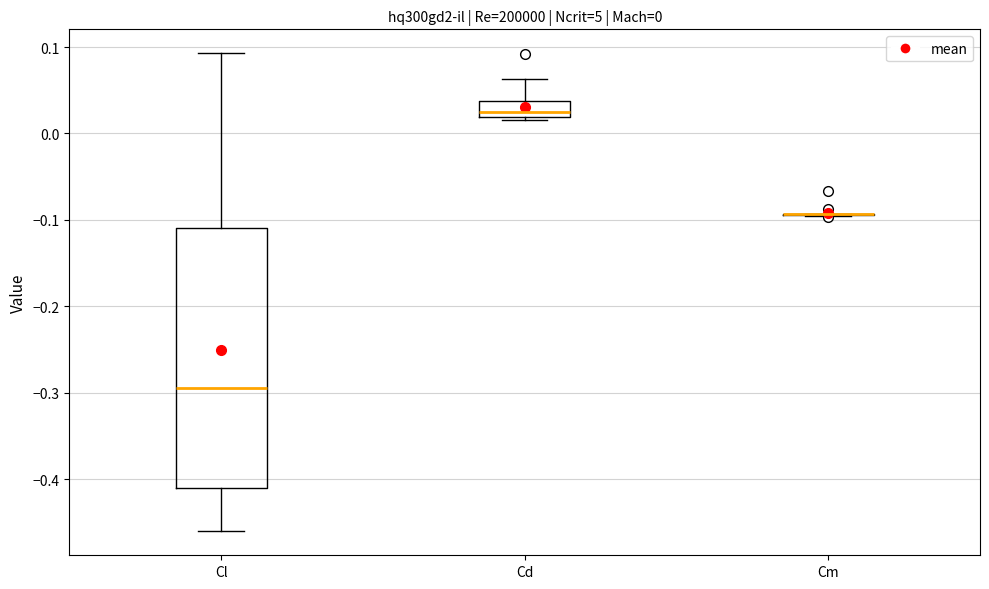

Comparing the boxes themselves (not the whiskers), which one is the tallest?

Cl